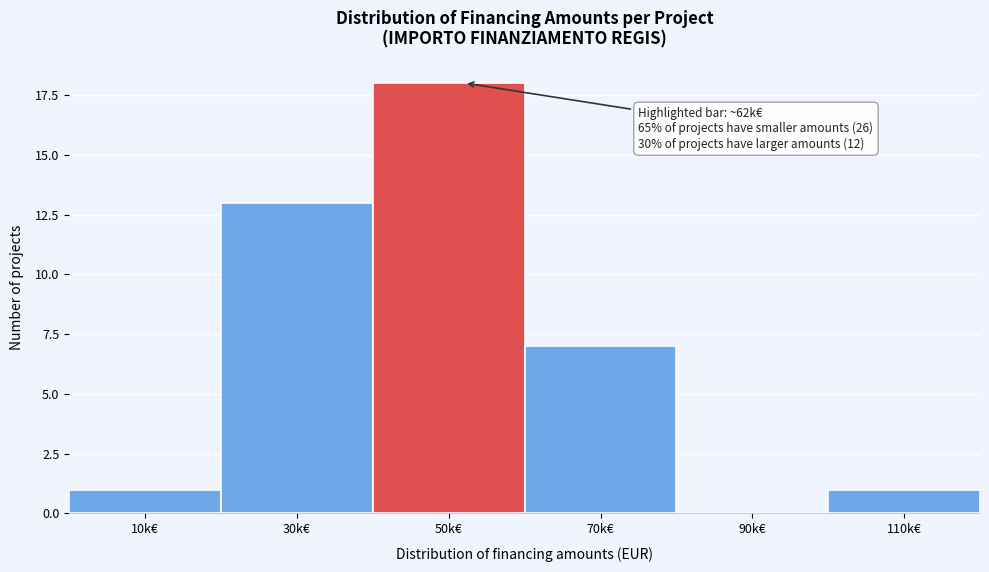

Reading left to right, what are all the values shown in this chart?

10k€=1	30k€=13	50k€=18	70k€=7	90k€=0	110k€=1